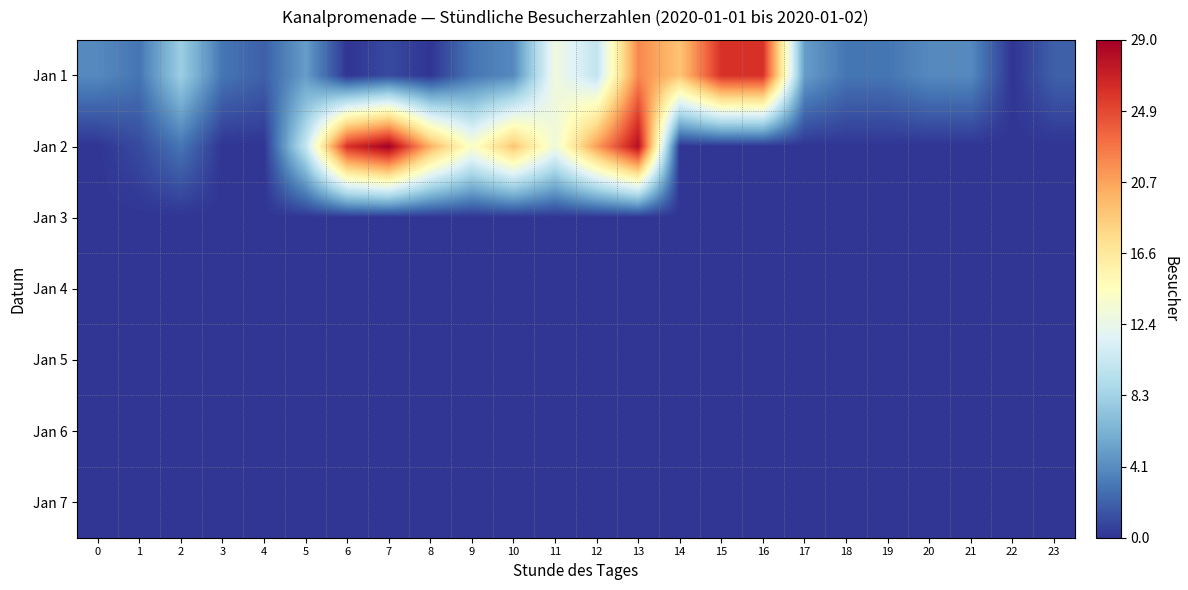

At 7, list the series in order from smallest to largest.

Jan 3, Jan 4, Jan 5, Jan 6, Jan 7, Jan 1, Jan 2